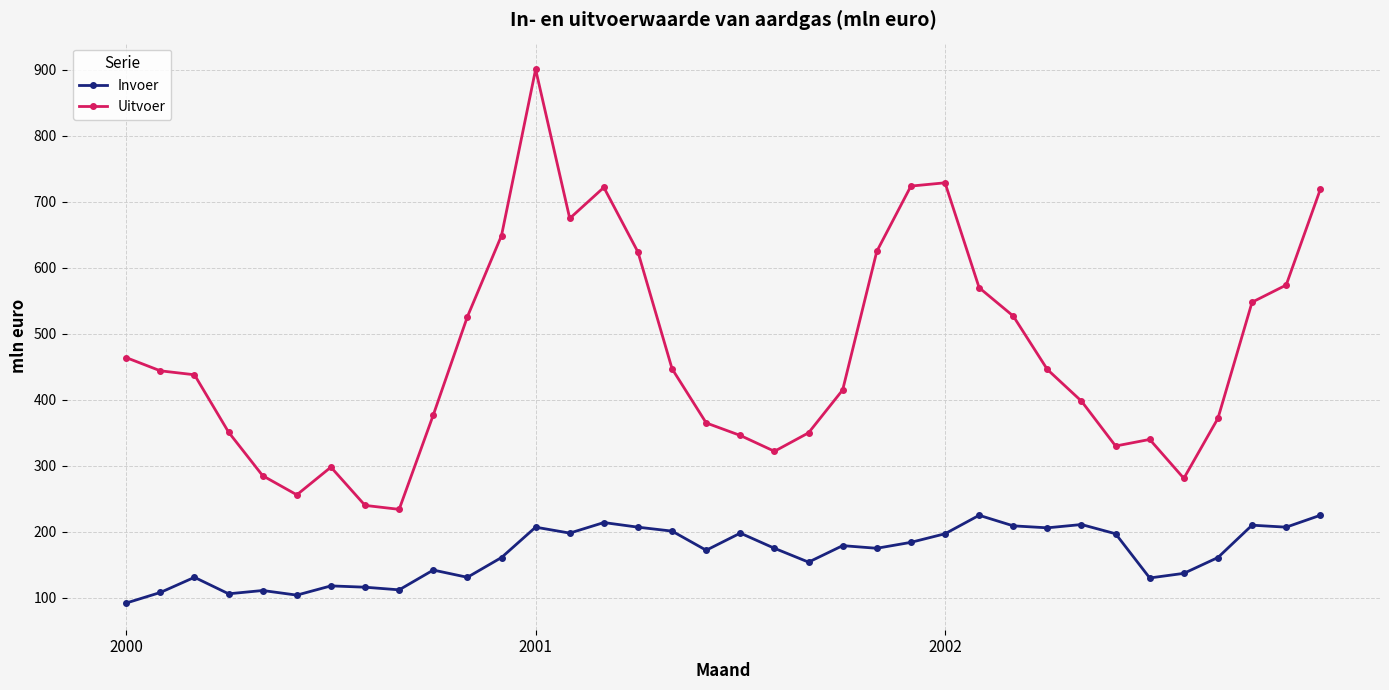

Rank the series by their average value, from highest to lowest.

Uitvoer, Invoer